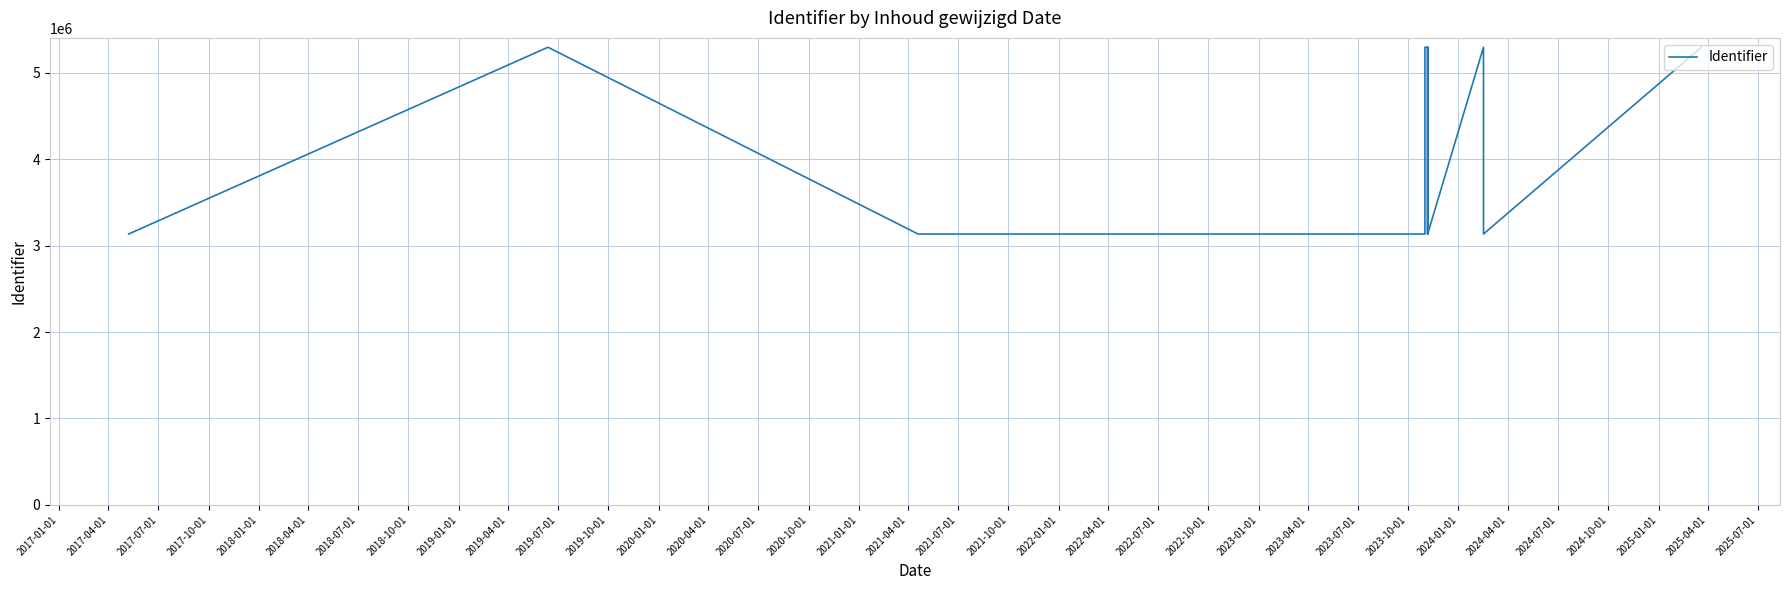

Reading right to left, list all the values displayed in this chart.

5296247	3134662	5296249	3134668	3134670	5296256	3134666	5296251	5296250	3134658	3134660	5296258	3134657